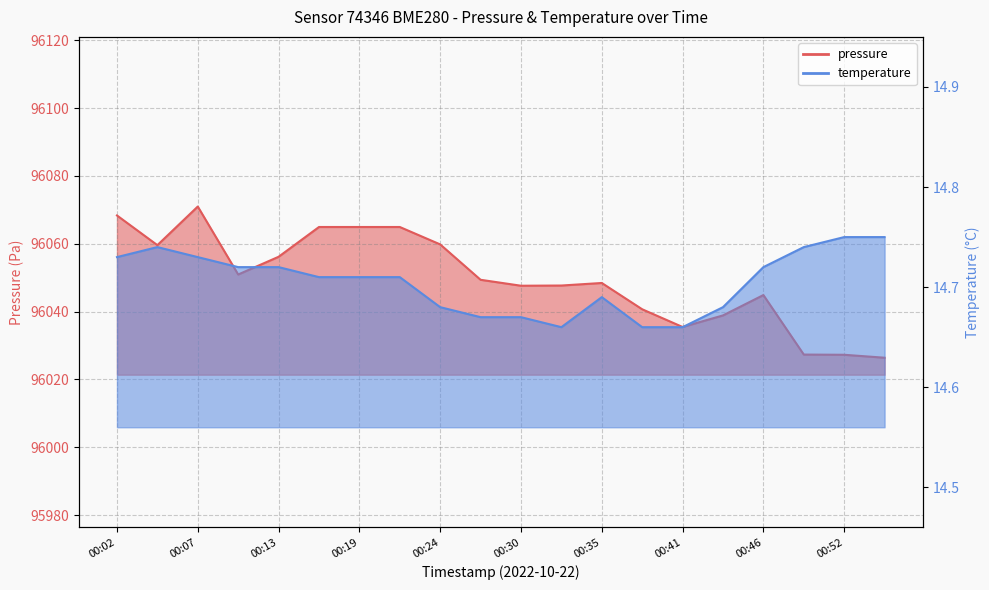

What is the average value of the pressure series?

96049.7